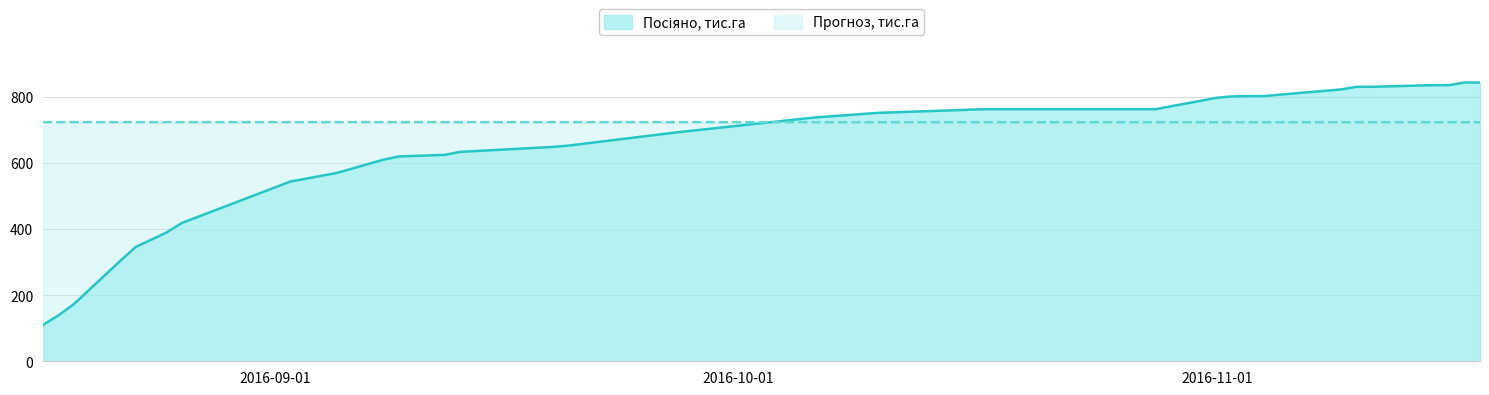

What is the value of the Посіяно, тис.га point at the 26th from the left?

823.0